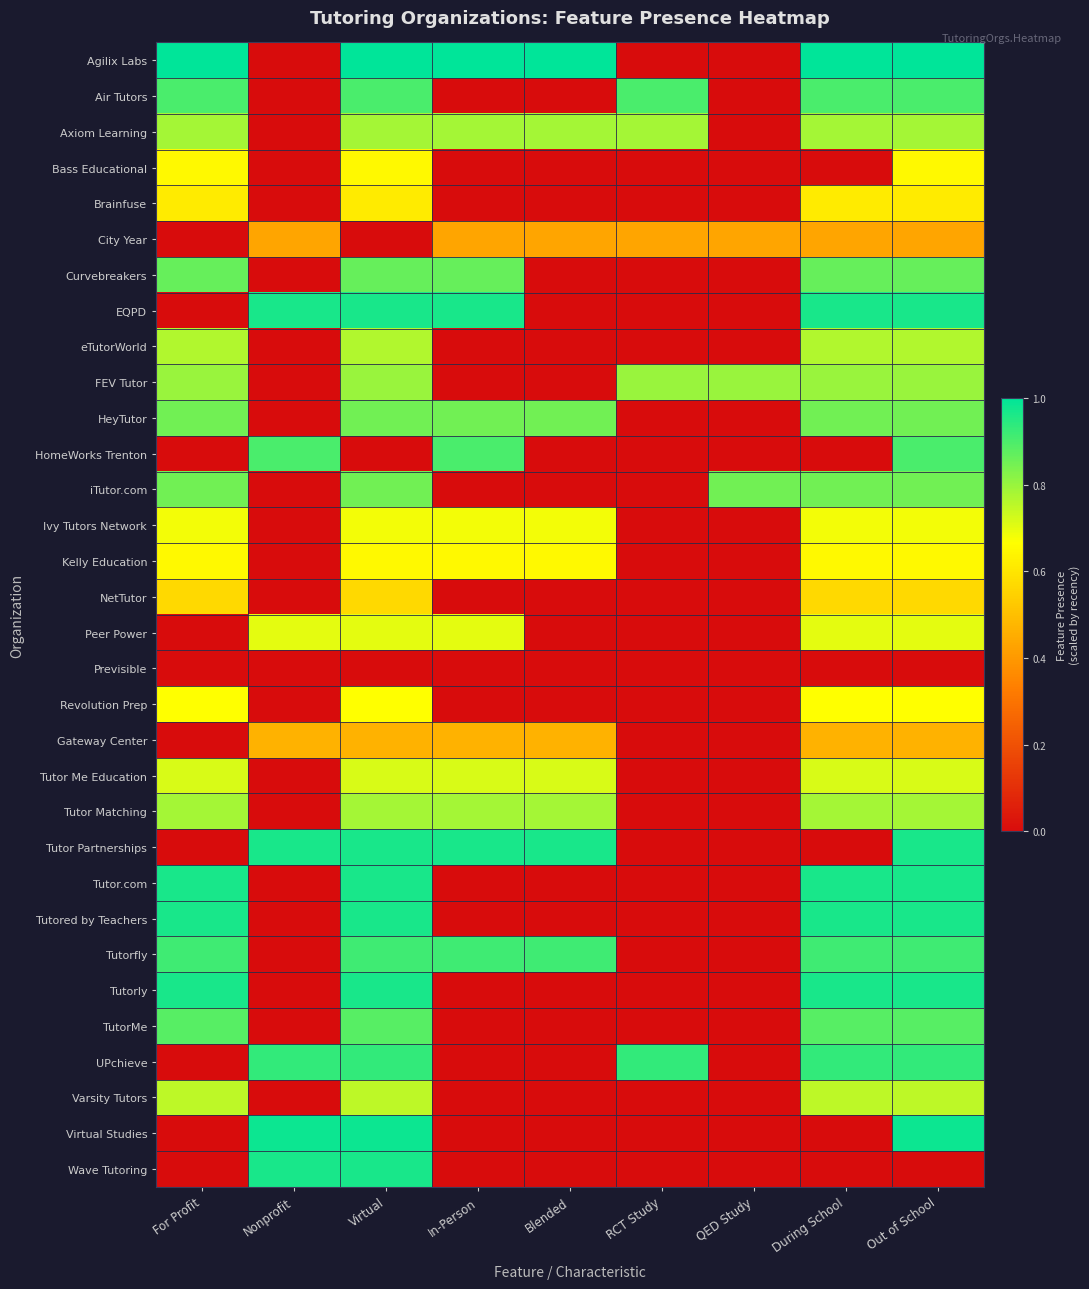

List the series in order of their peak value, lowest first.

Previsible, City Year, Gateway Center, NetTutor, Brainfuse, Bass Educational, Kelly Education, Revolution Prep, Ivy Tutors Network, Peer Power, Tutor Me Education, Varsity Tutors, eTutorWorld, Axiom Learning, Tutor Matching, FEV Tutor, HeyTutor, iTutor.com, Curvebreakers, TutorMe, Air Tutors, HomeWorks Trenton, Tutorfly, UPchieve, EQPD, Tutor Partnerships, Tutor.com, Tutored by Teachers, Tutorly, Wave Tutoring, Virtual Studies, Agilix Labs